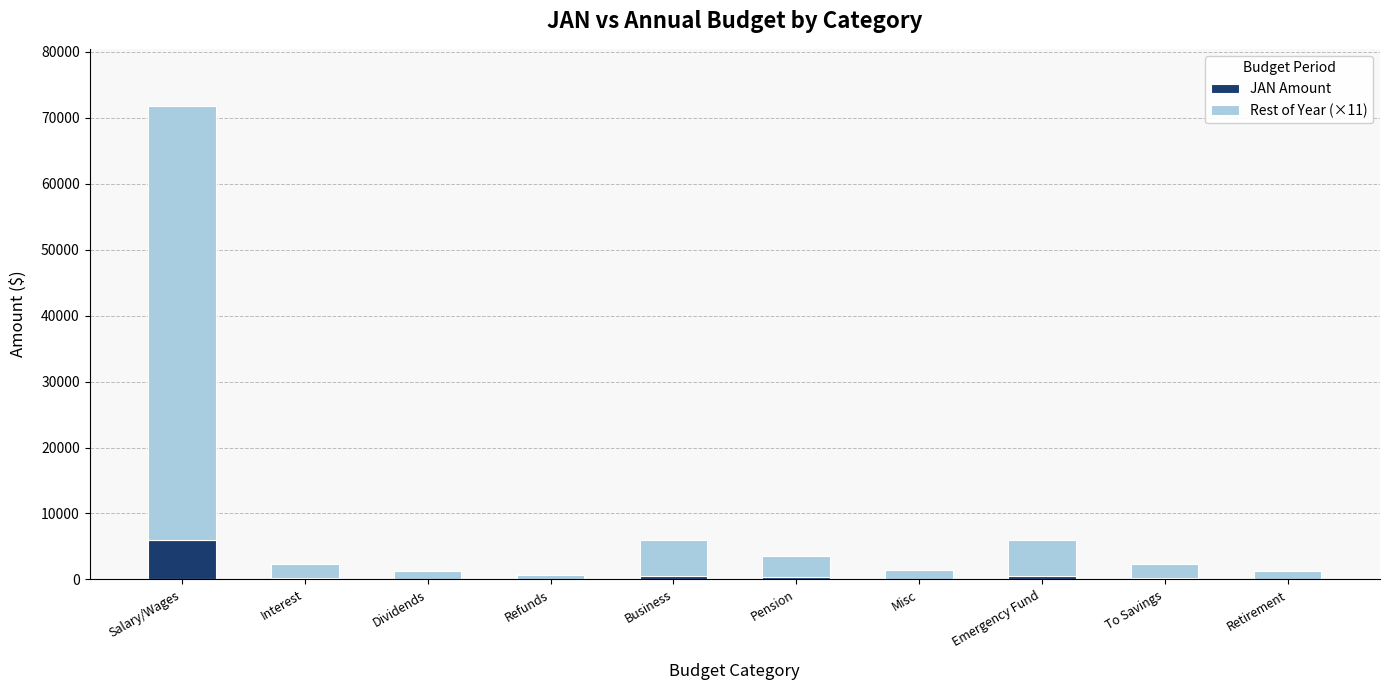

At which category is the sum across all series the highest?

Salary/Wages